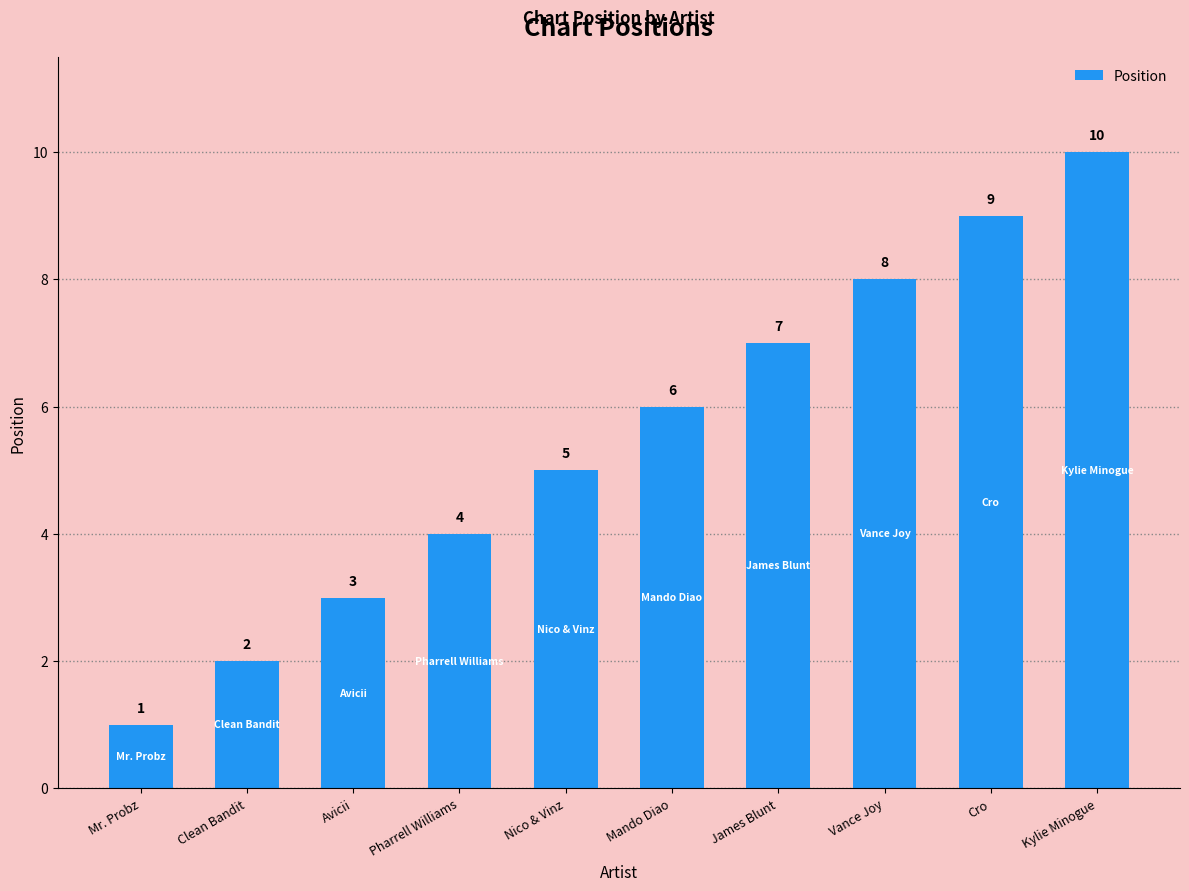

Approximately how many times larger is the value at Avicii compared to Nico & Vinz?

0.6